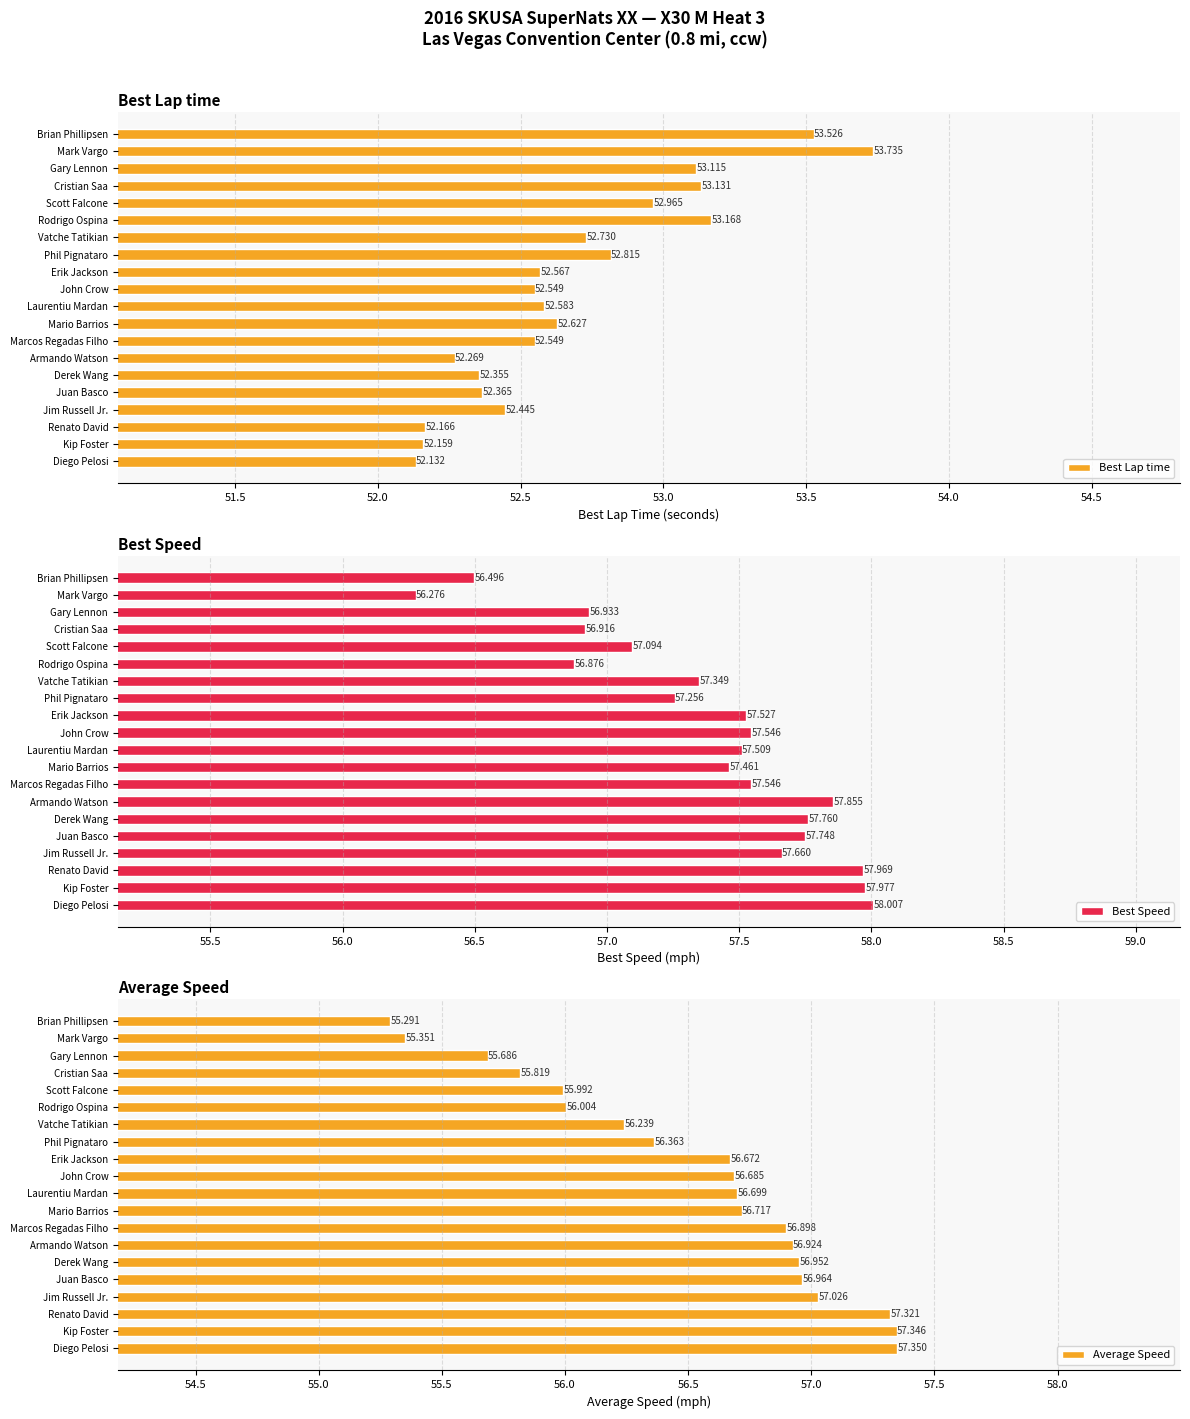

What is the maximum value for Best Lap time?

53.7